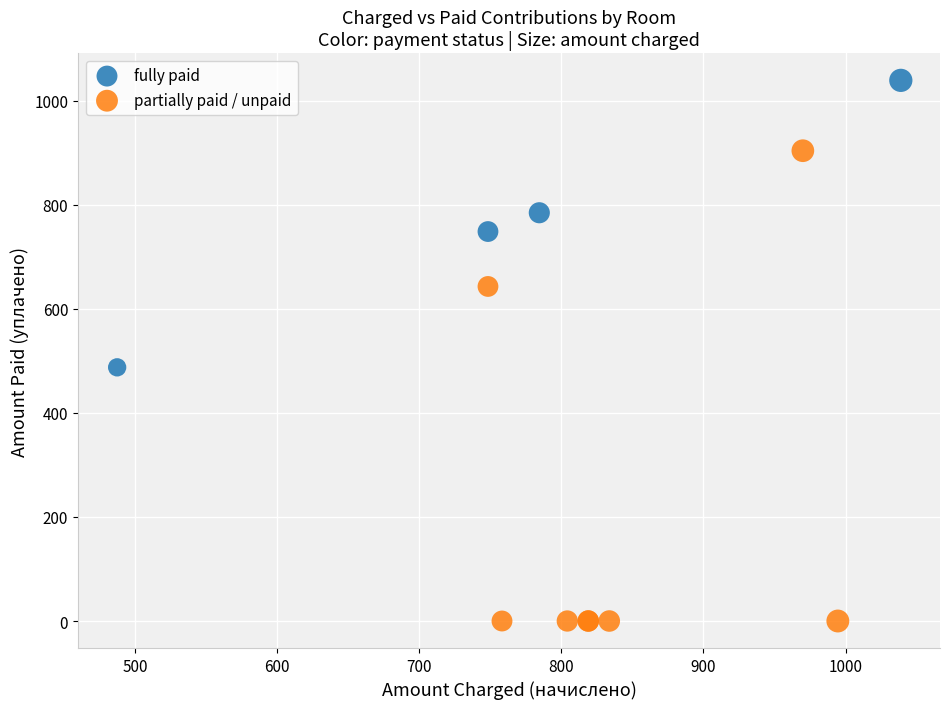

What are all the series names shown in the legend?

fully paid, partially paid / unpaid